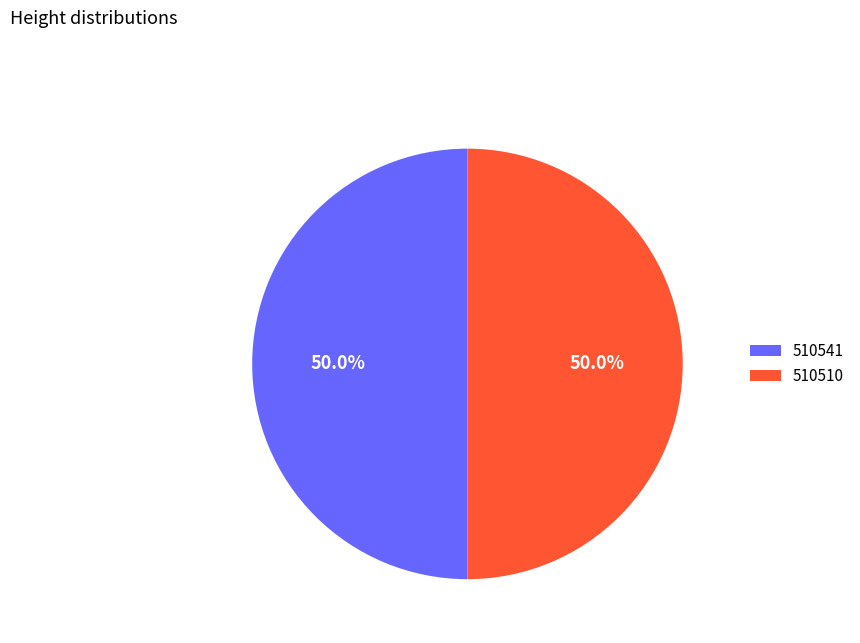

Approximately how many times larger is the value at 510541 compared to 510510?

1.0